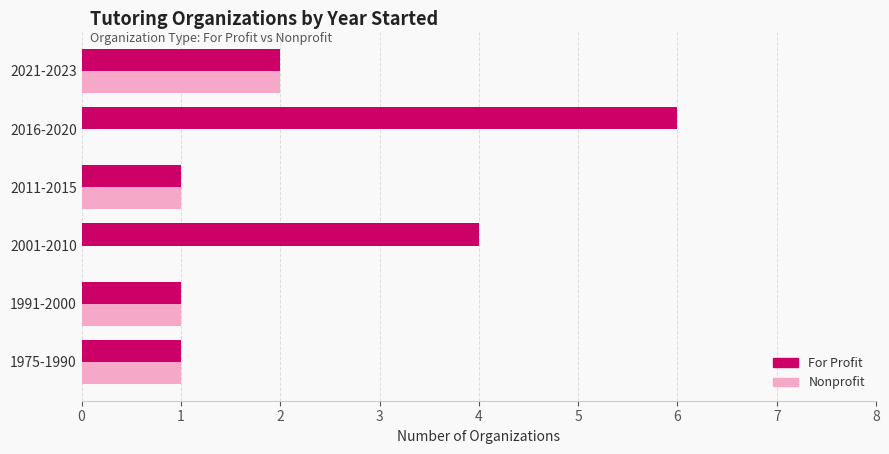

The value of Nonprofit at 2021-2023 is 3. True or false?

False